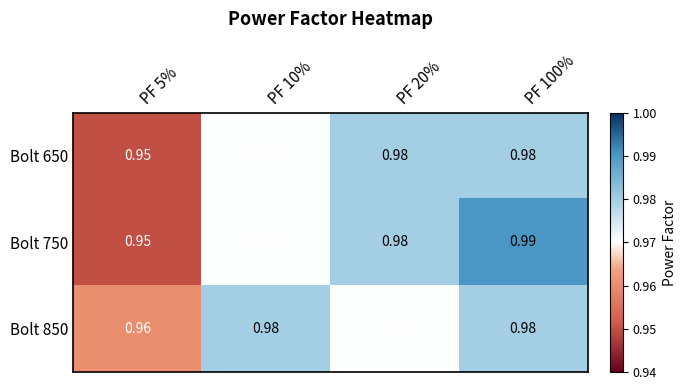

At how many categories does at least one series exceed 0?

4